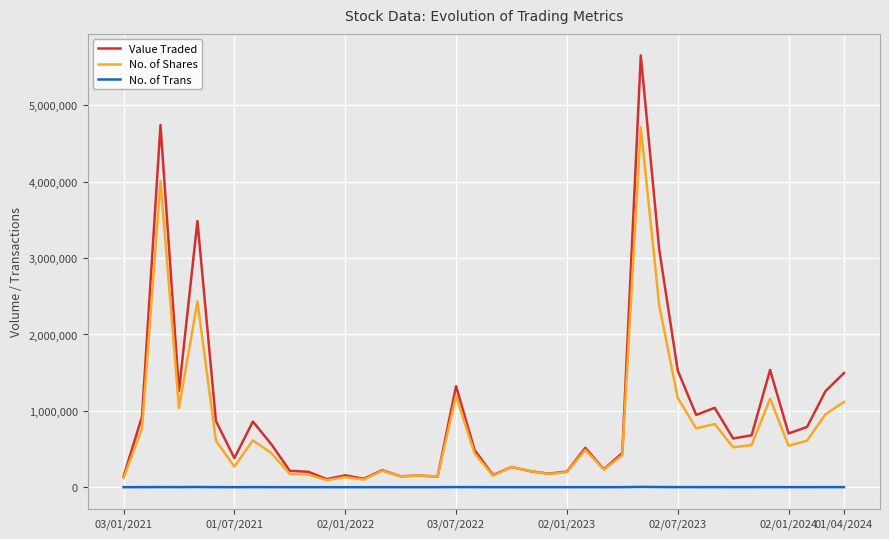

True or false: No. of Trans and Value Traded intersect in this chart.

False